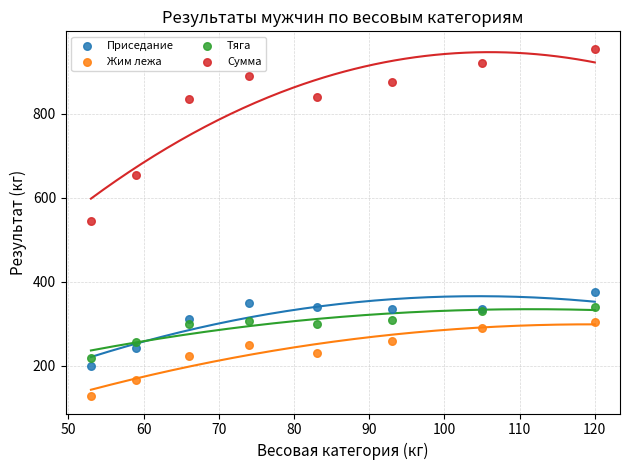

Which series reaches the minimum Y coordinate?

Жим лежа